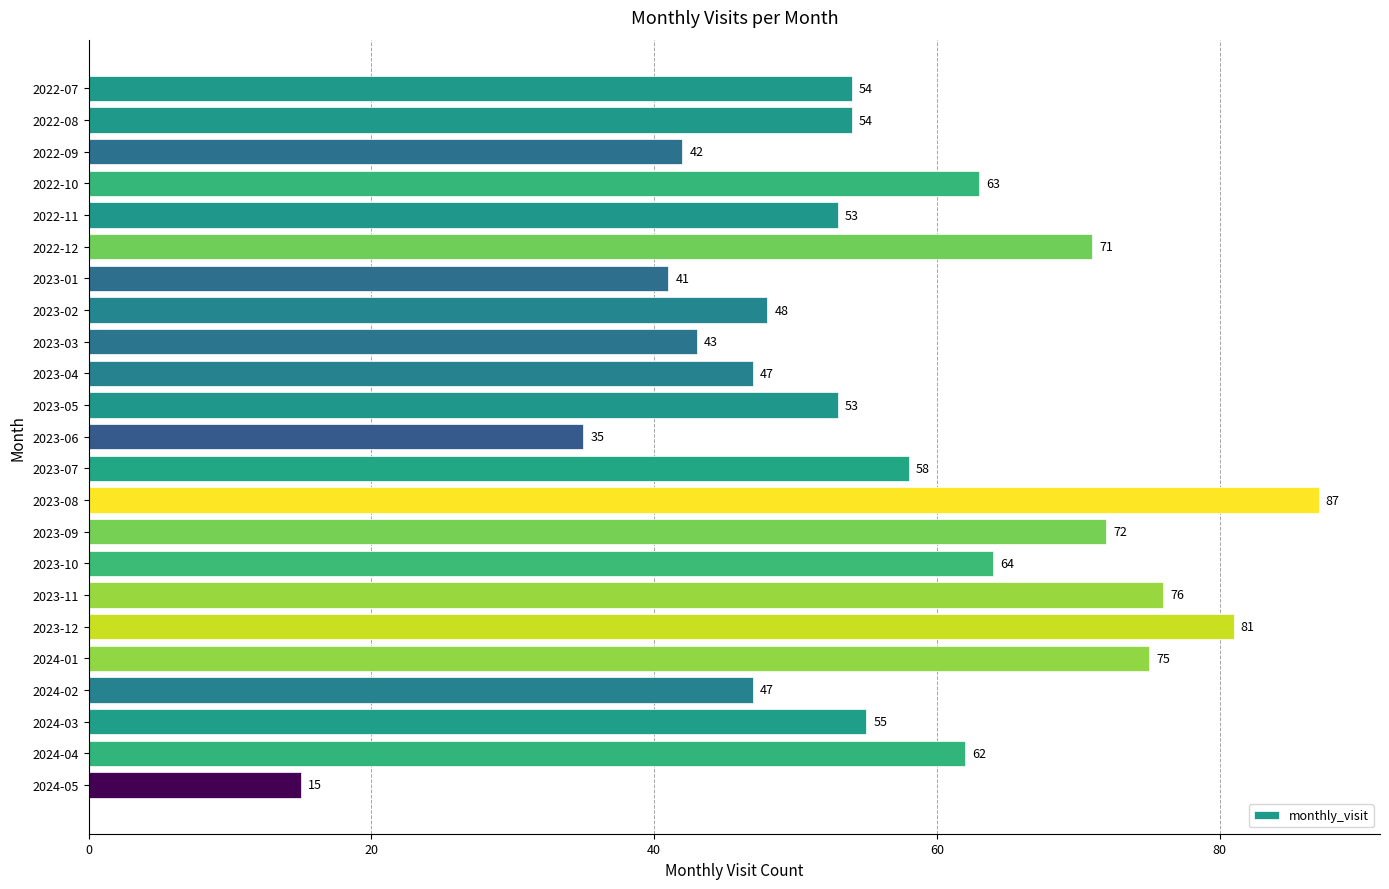

How many bars are there in total?

23